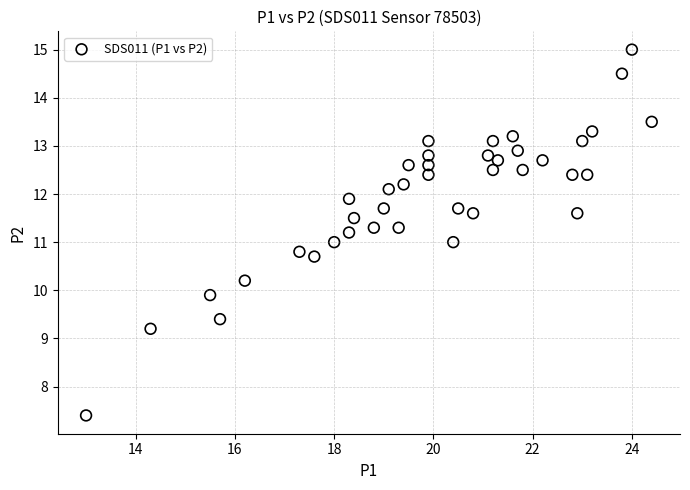

What is the range of Y values (max minus min)?

7.6